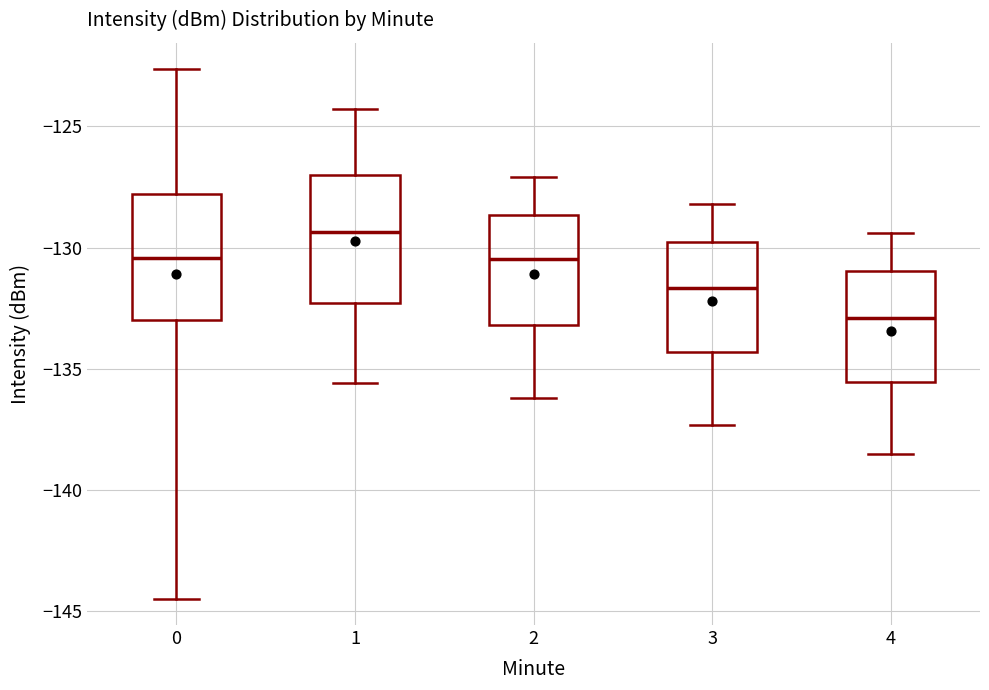

Which box's median line is the lowest?

4